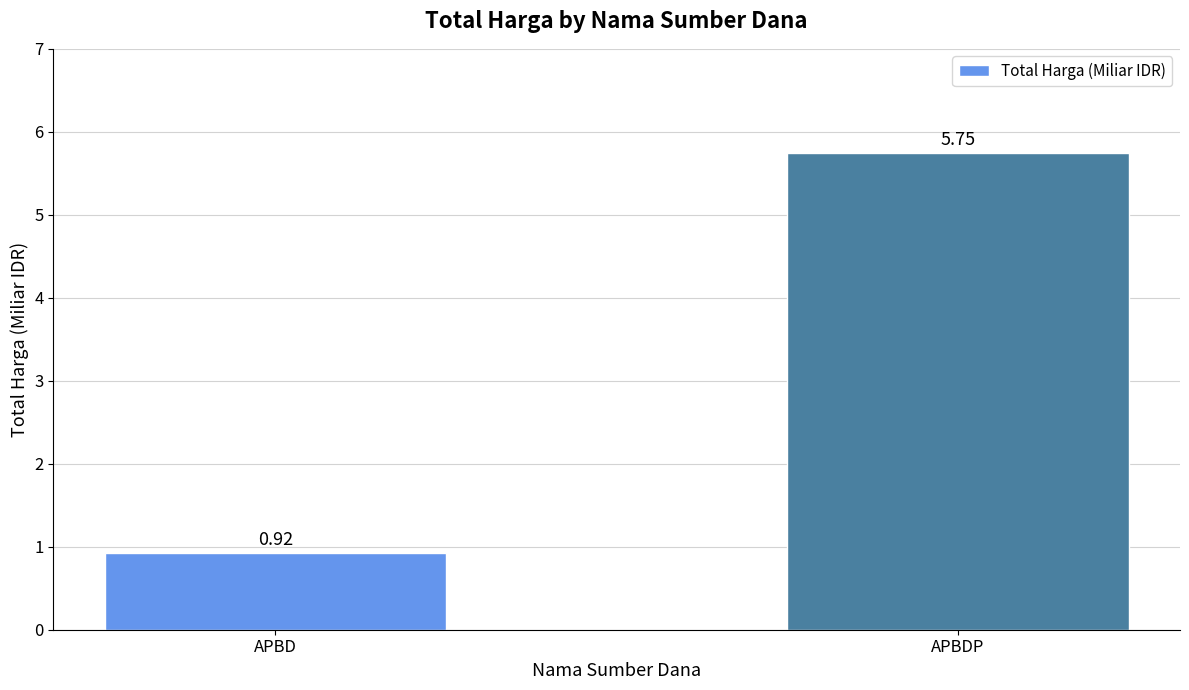

Is it true that the value at APBD is 1.3?

False